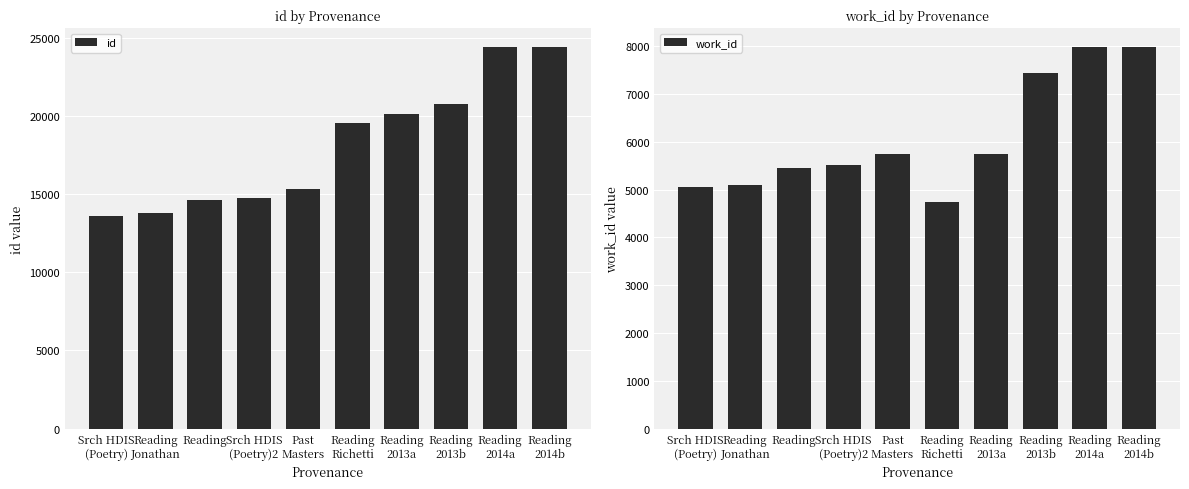

What is the sum of all work_id values?

60767